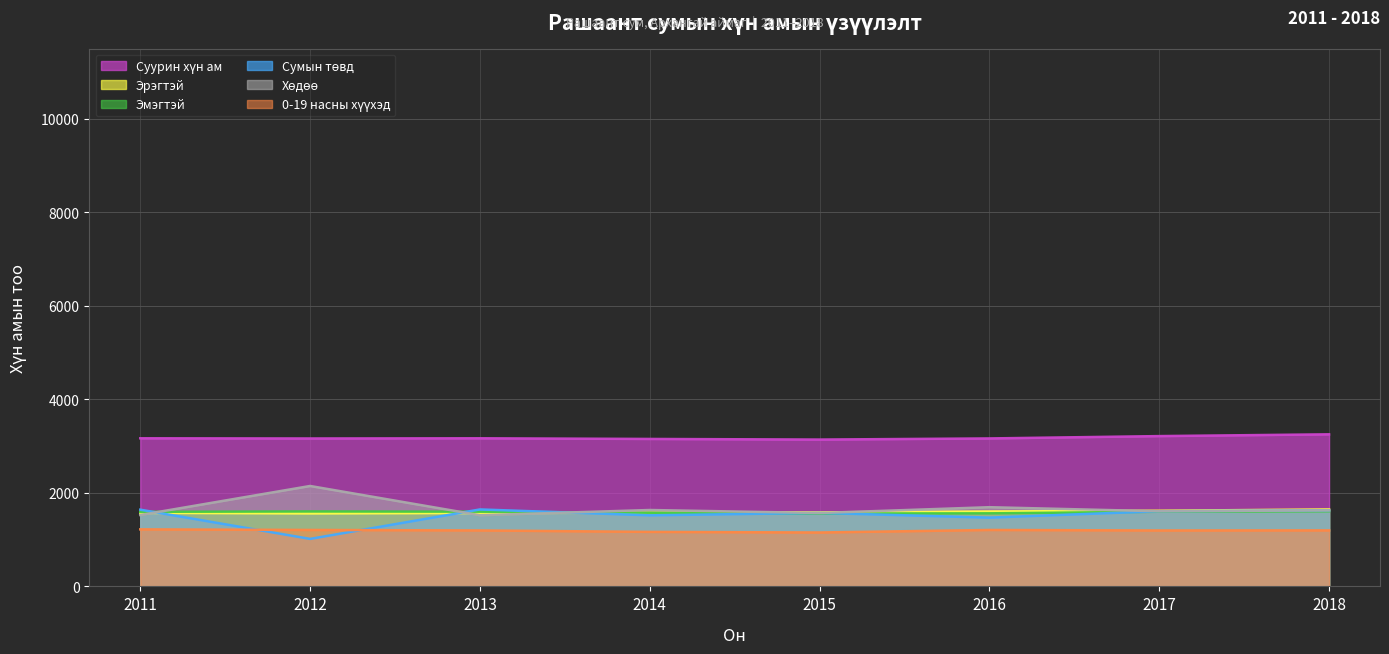

Where do Хөдөө and Эрэгтэй first cross each other?

2011 and 2012